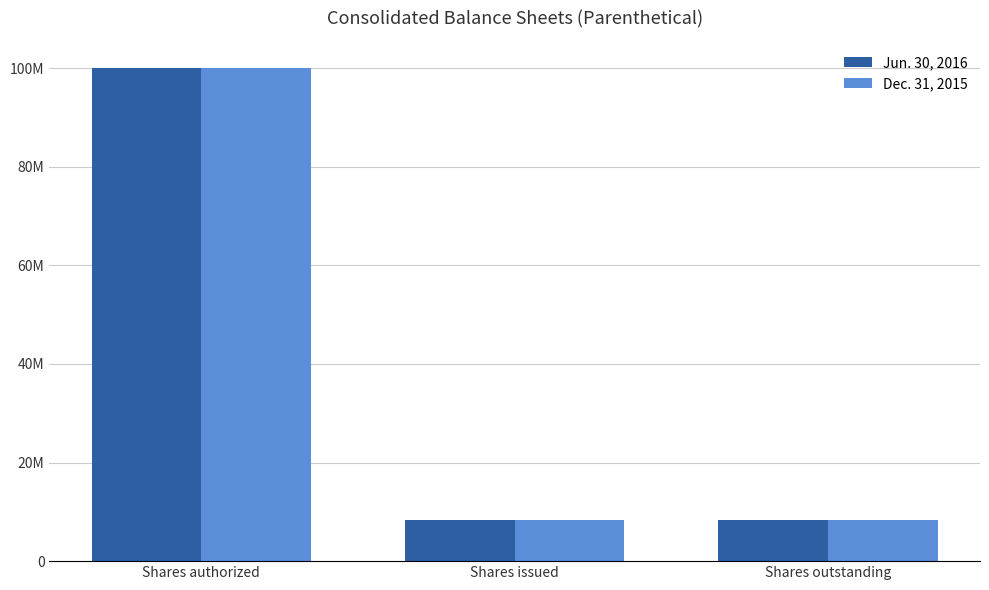

List the labels in order of Dec. 31, 2015 value, largest first.

Shares authorized, Shares issued, Shares outstanding